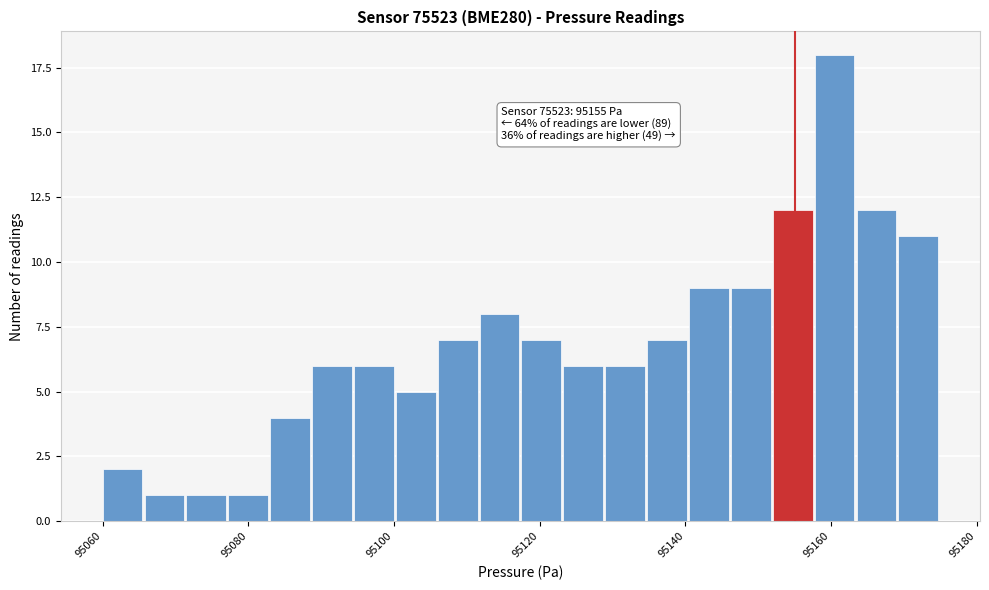

Read against the x-axis, roughly where is the centre of the tallest bar?

95160